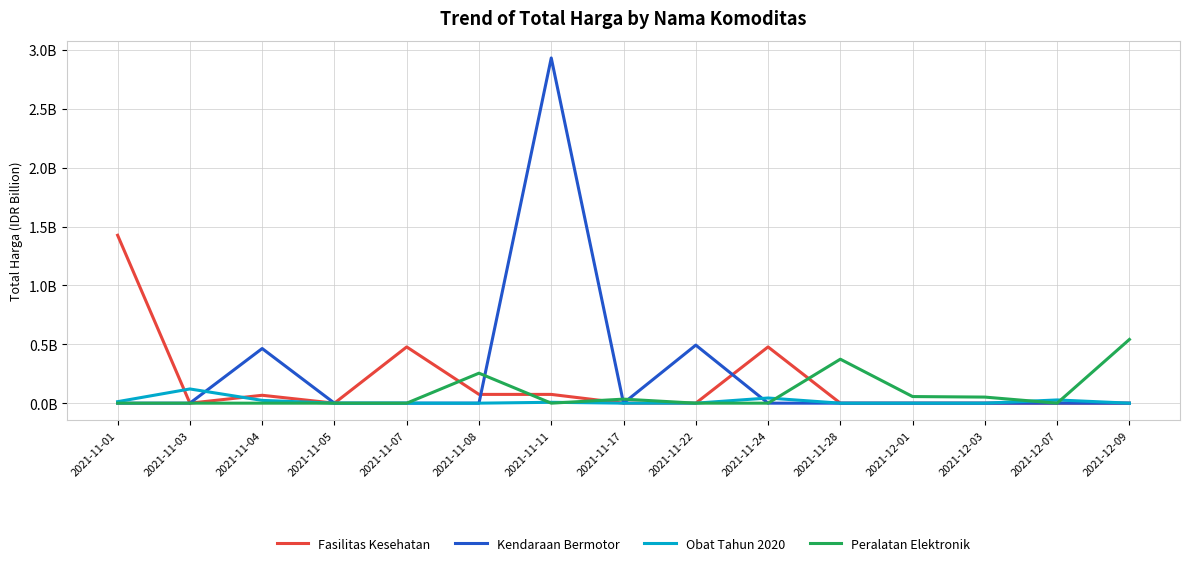

Does the chart display data point markers on the line(s)?

No